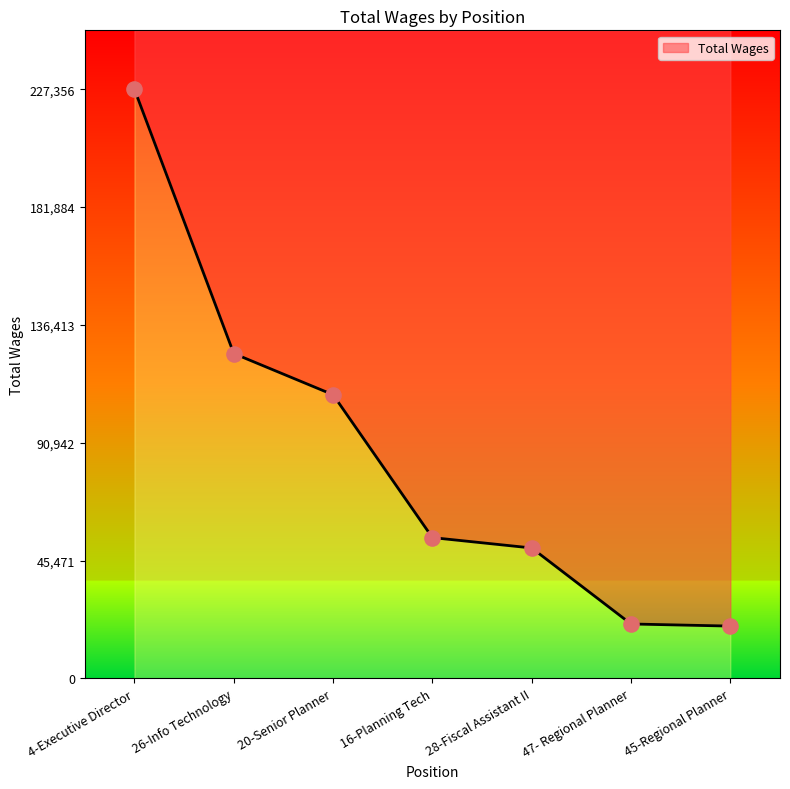

What is the ratio of the value at 26-Info Technology to the value at 45-Regional Planner?

6.2